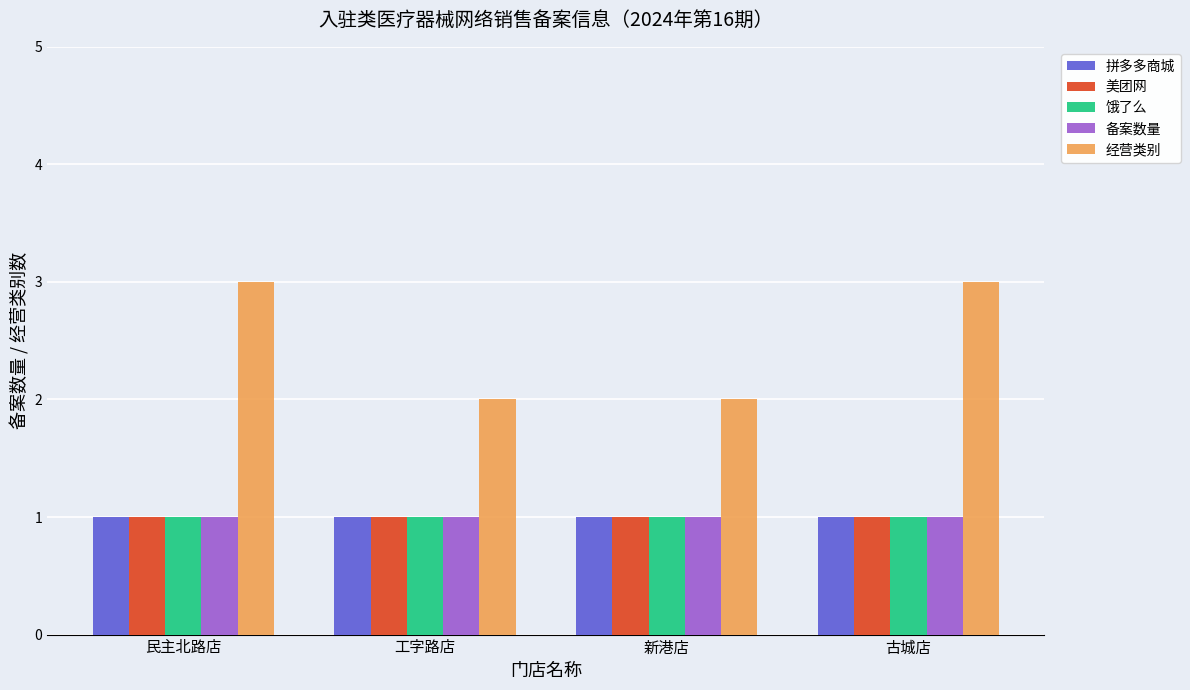

Between 工字路店 and 古城店, which series saw the biggest shift?

经营类别